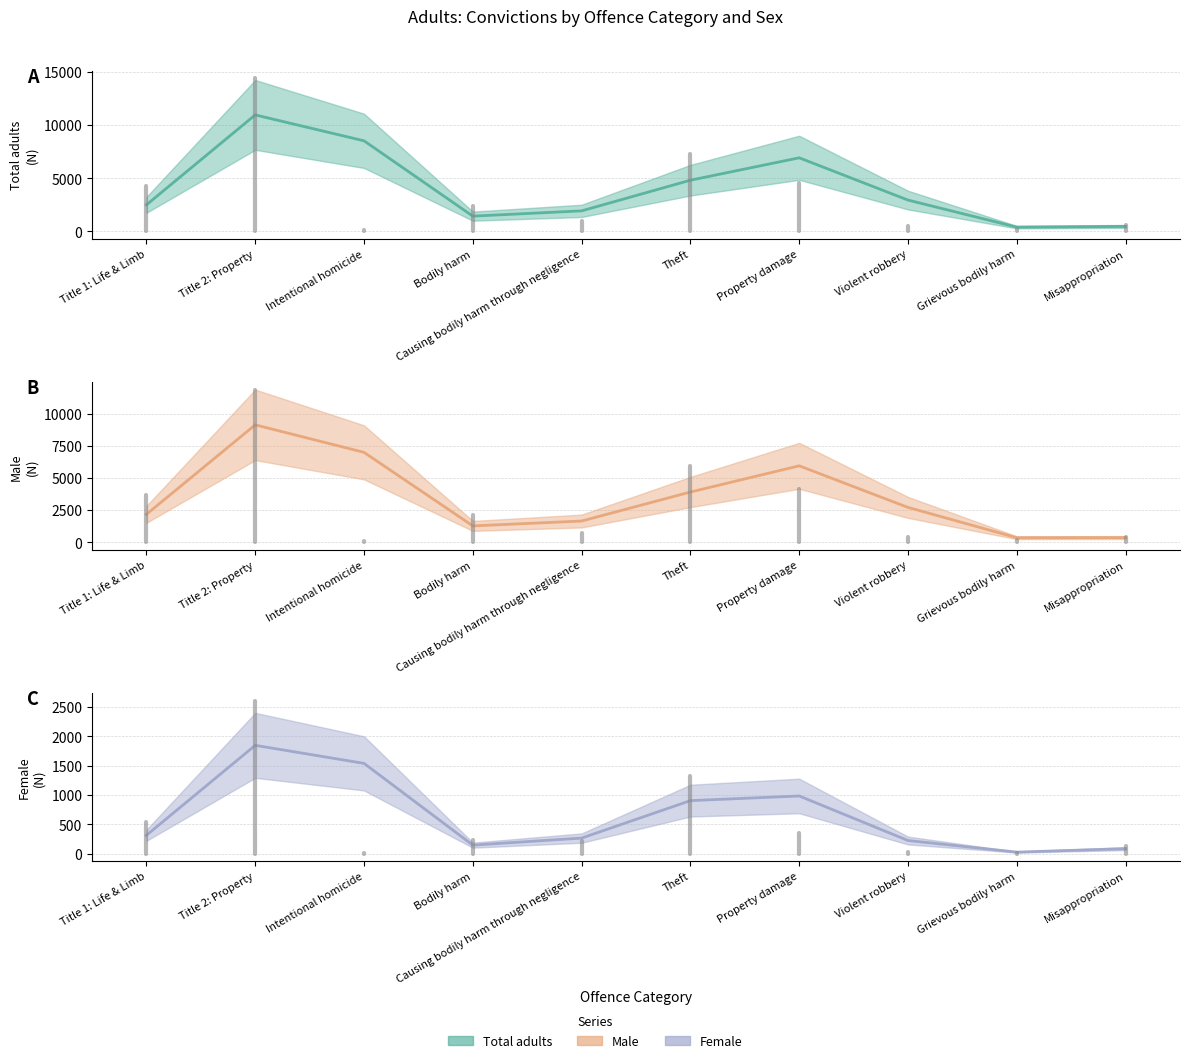

At which label does Male reach its minimum?

Grievous bodily harm